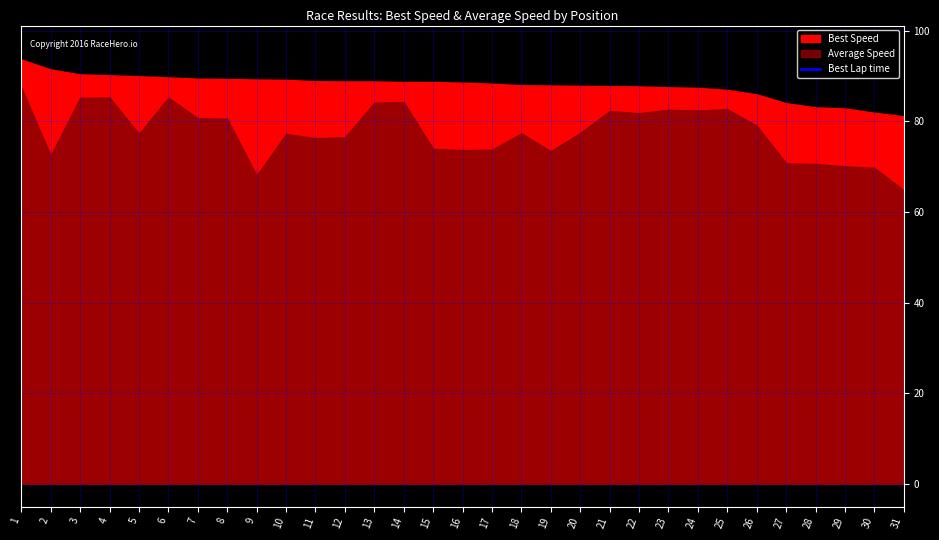

How many lines are shown in the chart?

1